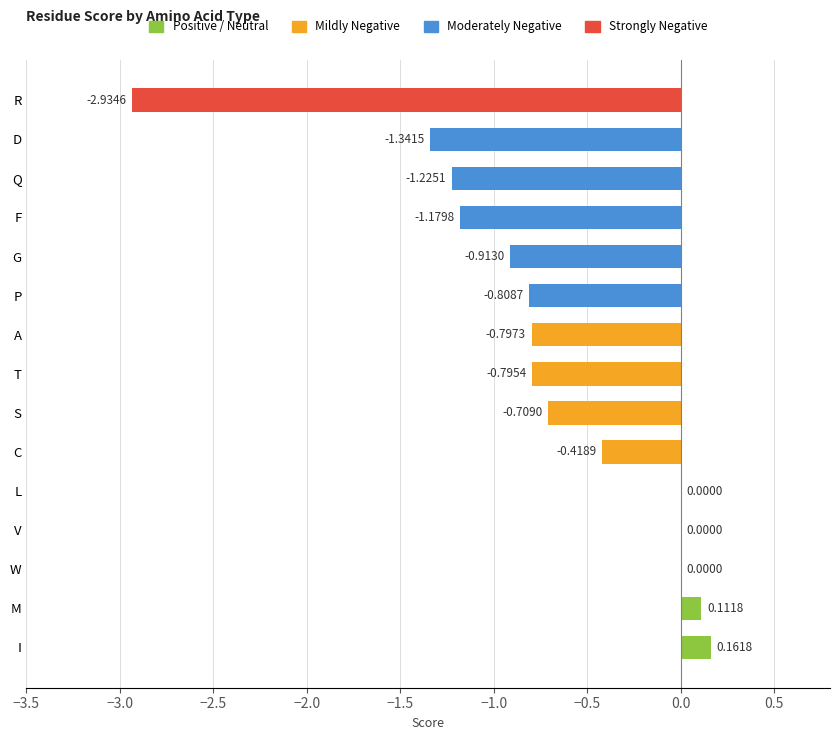

Where is the data nearest to the value -1?

G